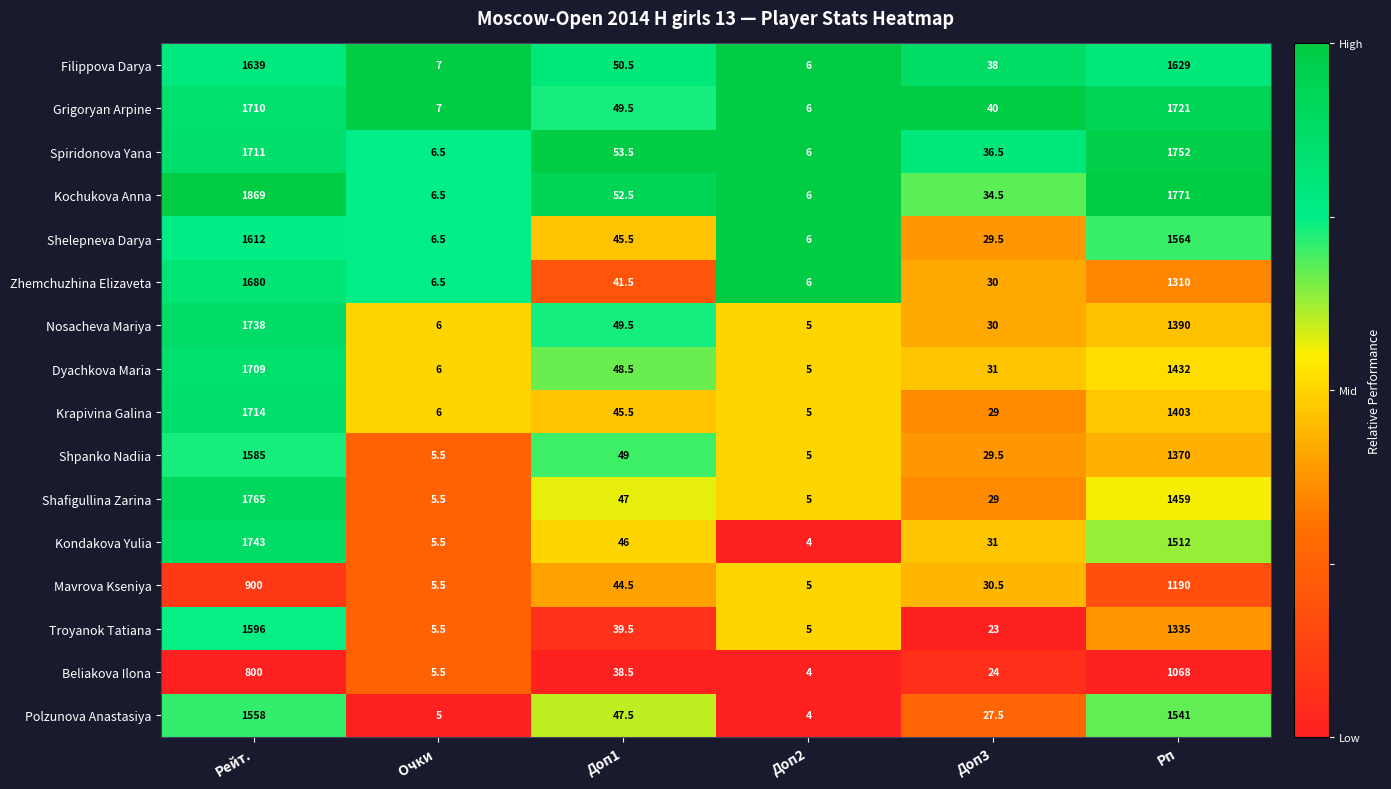

At which label is Krapivina Galina closest to 859?

Рп